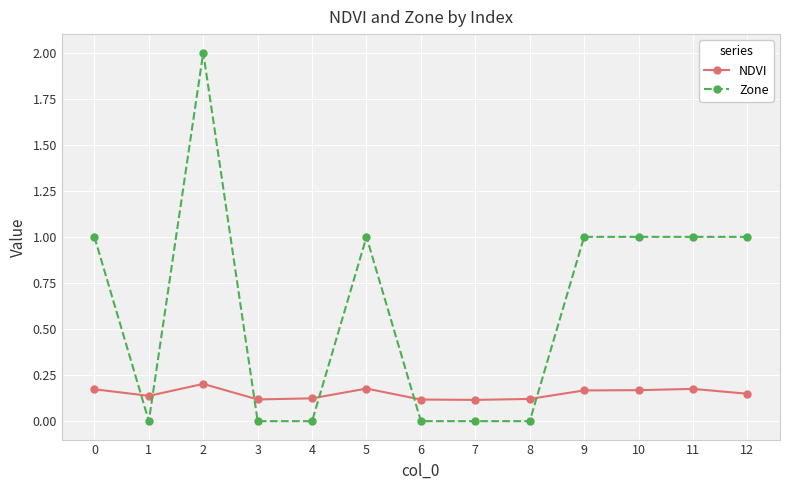

At 12, list the series in order from largest to smallest.

Zone, NDVI